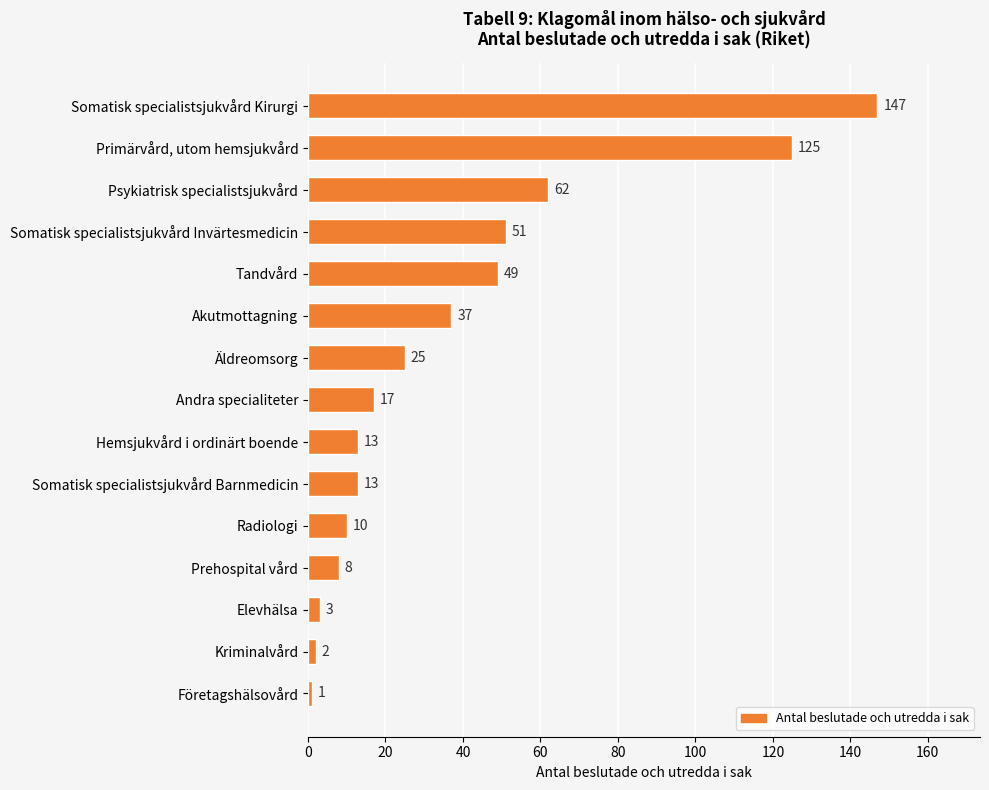

True or false: the data shows 76 at Somatisk specialistsjukvård Invärtesmedicin.

False